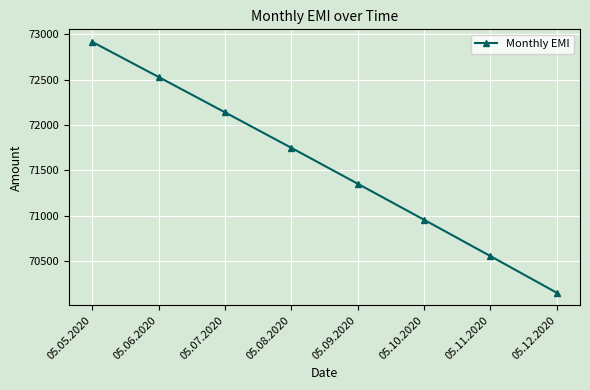

Which has a higher value, 05.09.2020 or 05.06.2020?

05.06.2020